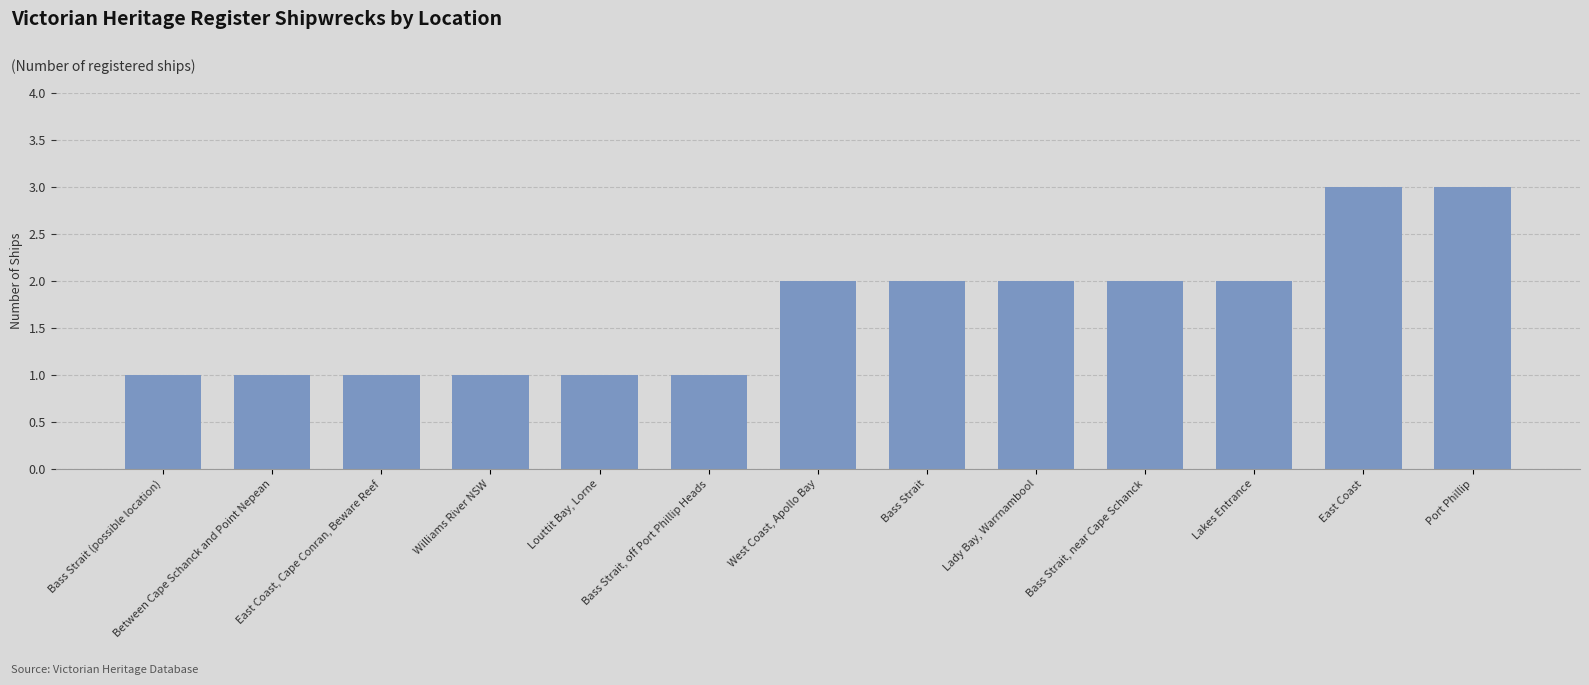

True or false: the data shows 3 at Port Phillip.

True